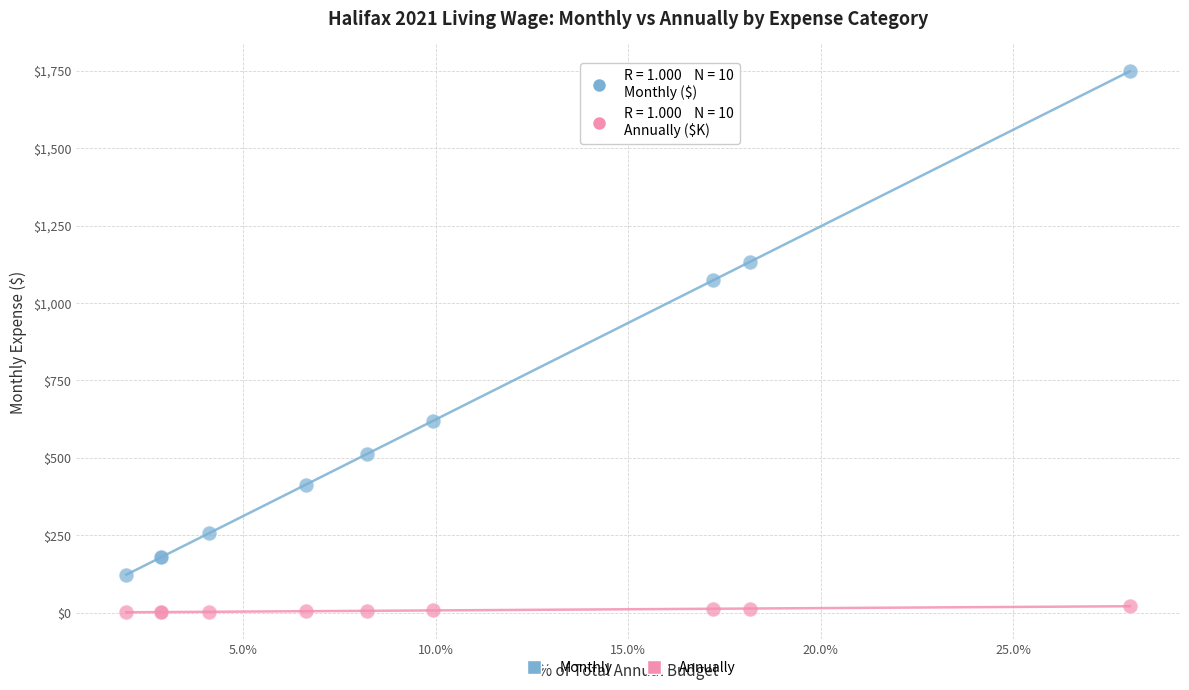

Across all series, what Y value is closest to 874?

1073.3